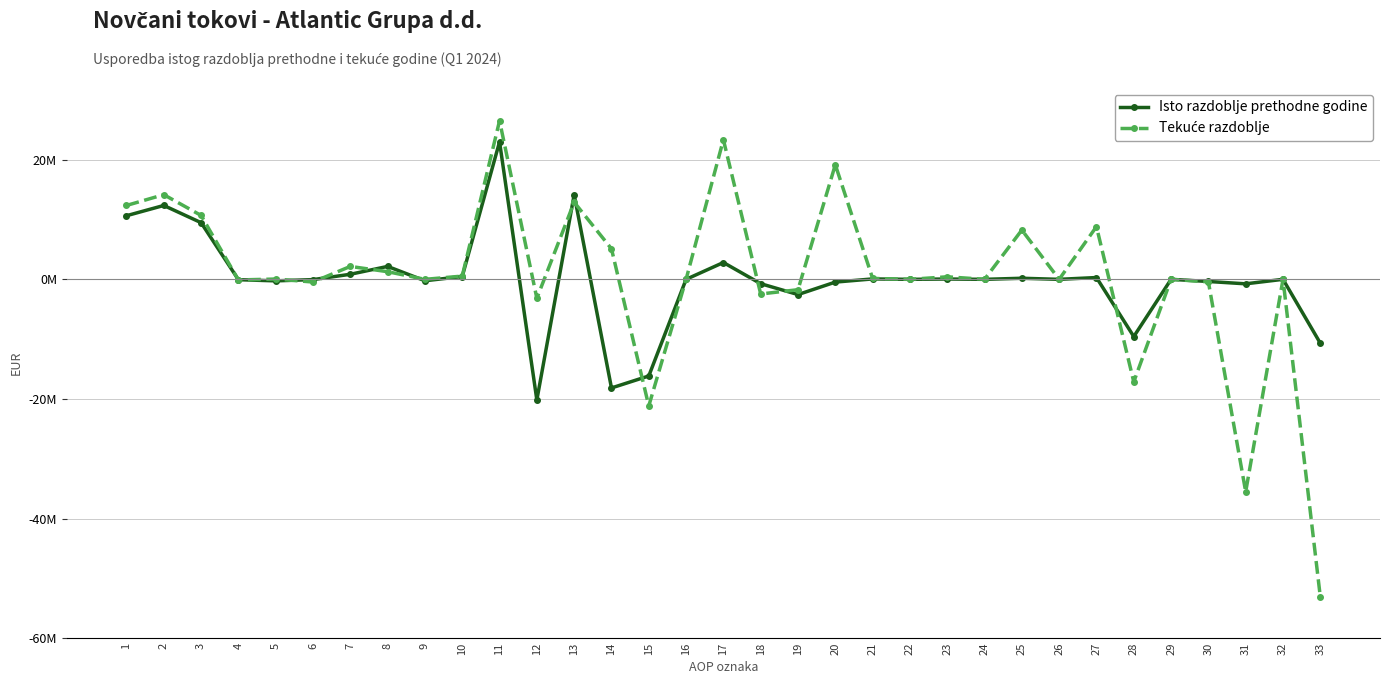

Reading left to right, what are all the values shown in this chart?

Isto razdoblje prethodne godine: 1=10638495	2=12354185	3=9477360	4=-59067	5=-256573	6=-45854	7=846167	8=2160778	9=-240512	10=471886	11=22992680	12=-20178389	13=14151735	14=-18166990	15=-16163134	16=0	17=2814291	18=-729218	19=-2547235	20=-462162	21=69050	22=0	23=51865	24=0	25=180063	26=0	27=300978	28=-9568899	29=0	30=-361427	31=-750000	32=0	33=-10680326
Tekuće razdoblje: 1=12355308	2=14160133	3=10686660	4=-104448	5=49292	6=-450425	7=2159325	8=1277824	9=-1816	10=543721	11=26515441	12=-3163886	13=12902025	14=5110557	15=-21176468	16=0	17=23351555	18=-2449209	19=-1734799	20=19167547	21=151571	22=0	23=421720	24=0	25=8244684	26=0	27=8817975	28=-17148569	29=0	30=-424377	31=-35527216	32=0	33=-53100162